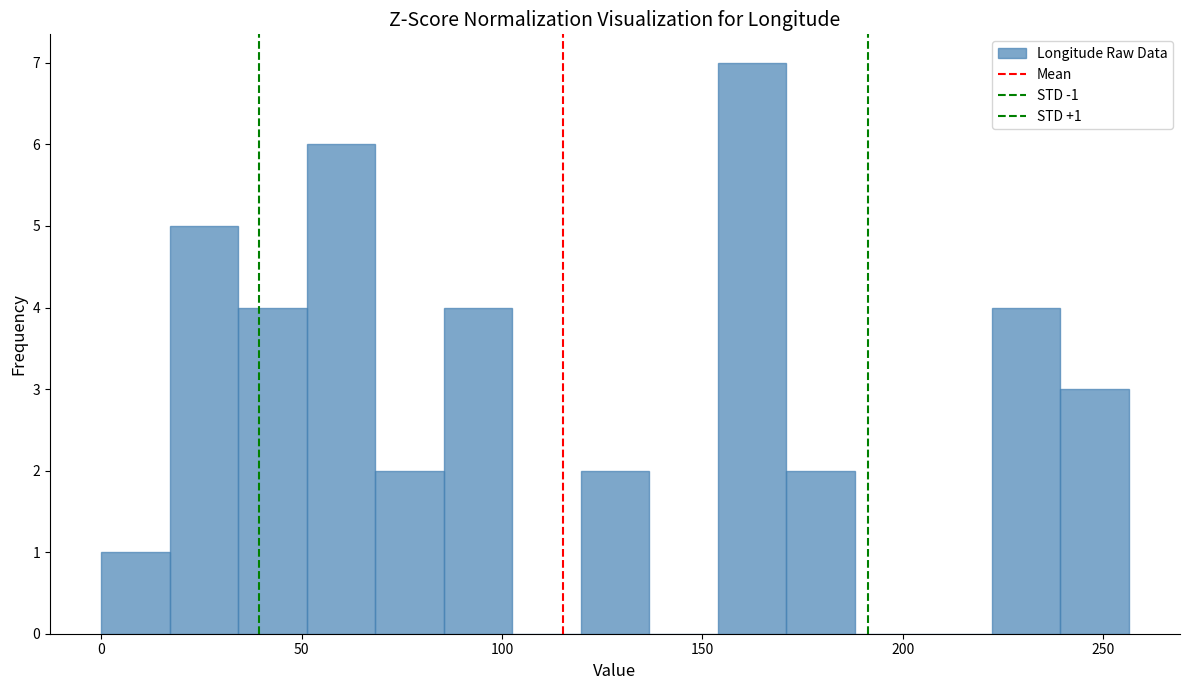

Read against the x-axis, roughly where is the centre of the tallest bar?

160